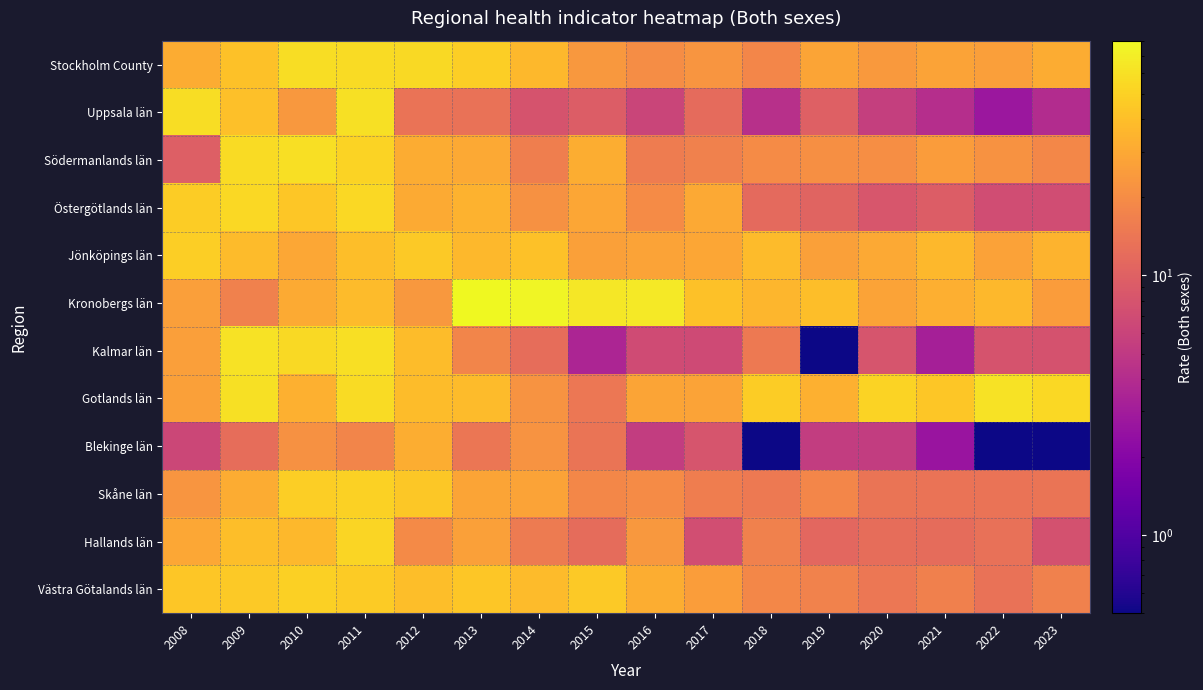

How many distinct data groups are displayed?

12